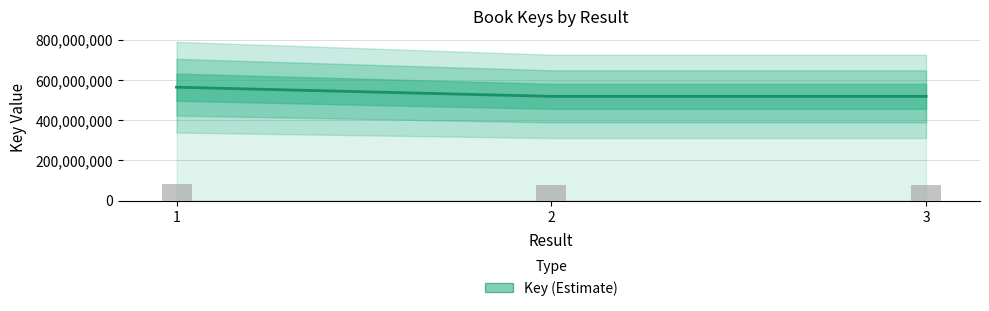

The value at 3 is 124994161. True or false?

False